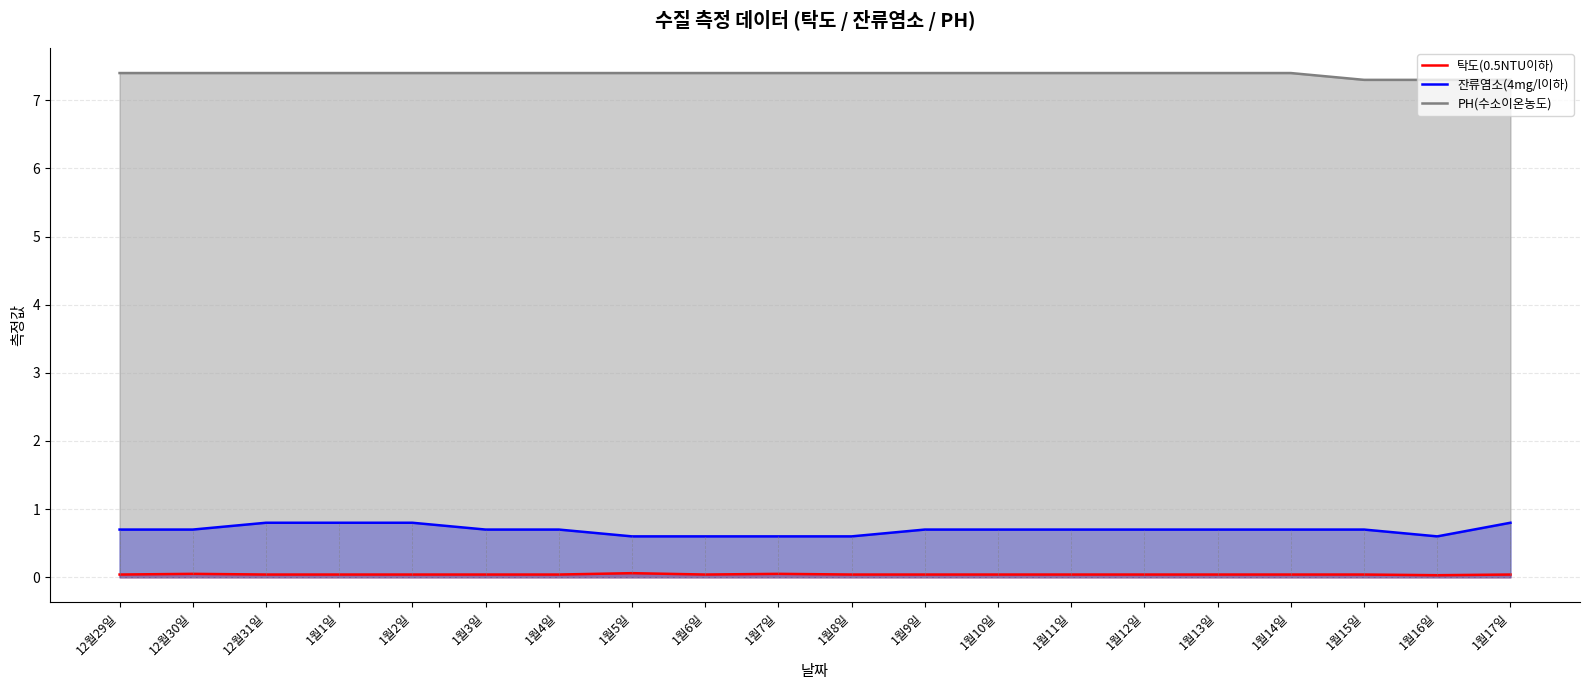

True or false: 탁도(0.5NTU이하) and PH(수소이온농도) intersect in this chart.

False